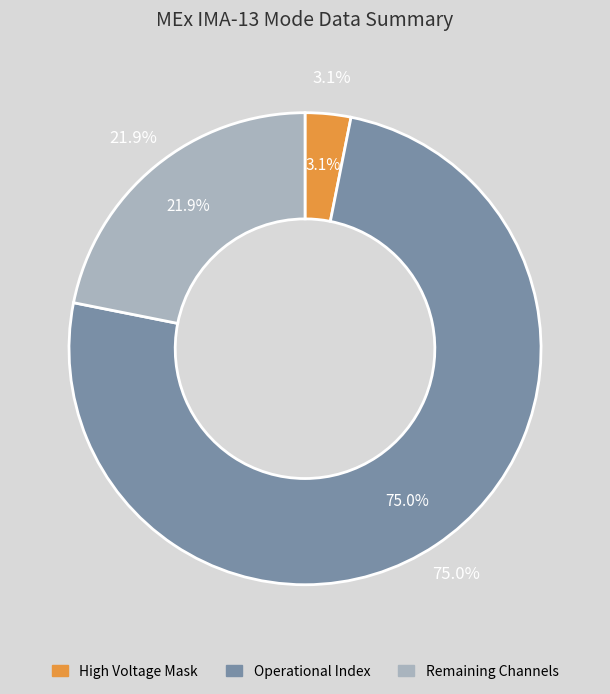

Count the number of slices in the pie.

8